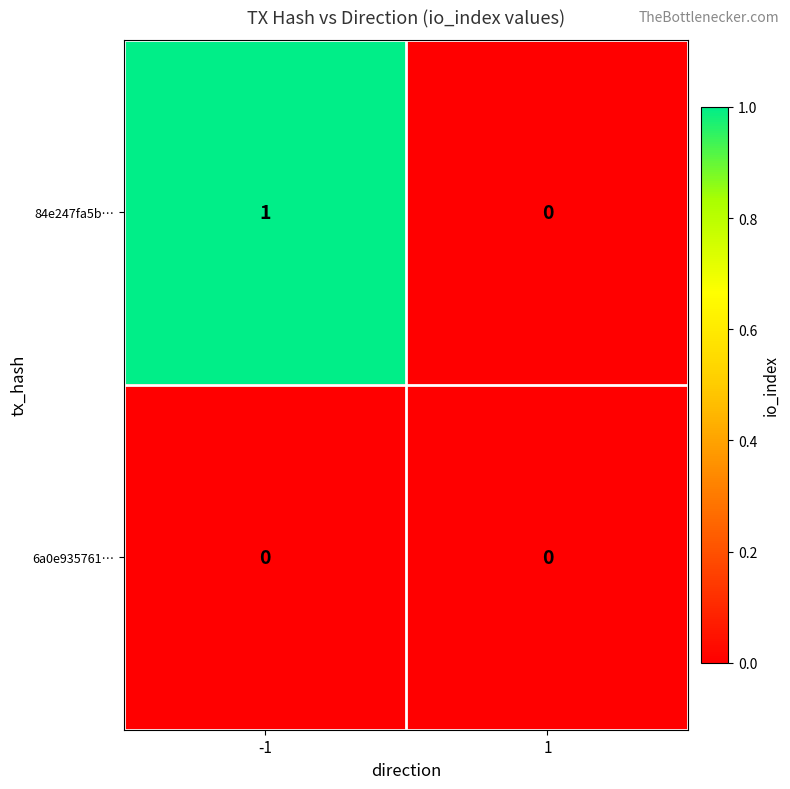

The value of 84e247fa5b… at 1 is 0. True or false?

True